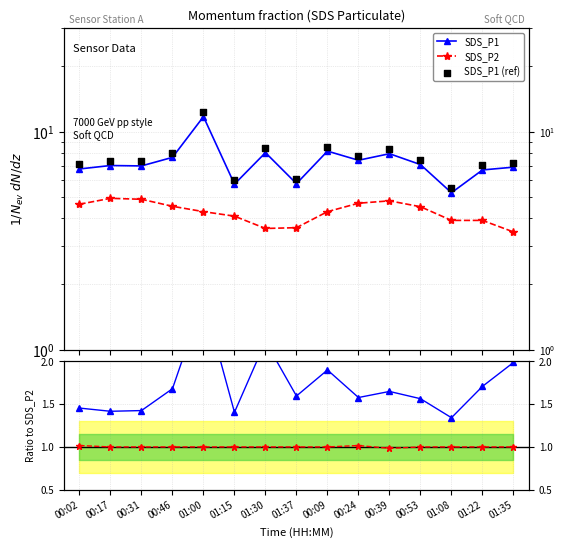

Which series reaches the maximum Y coordinate?

SDS_P1 (ref)